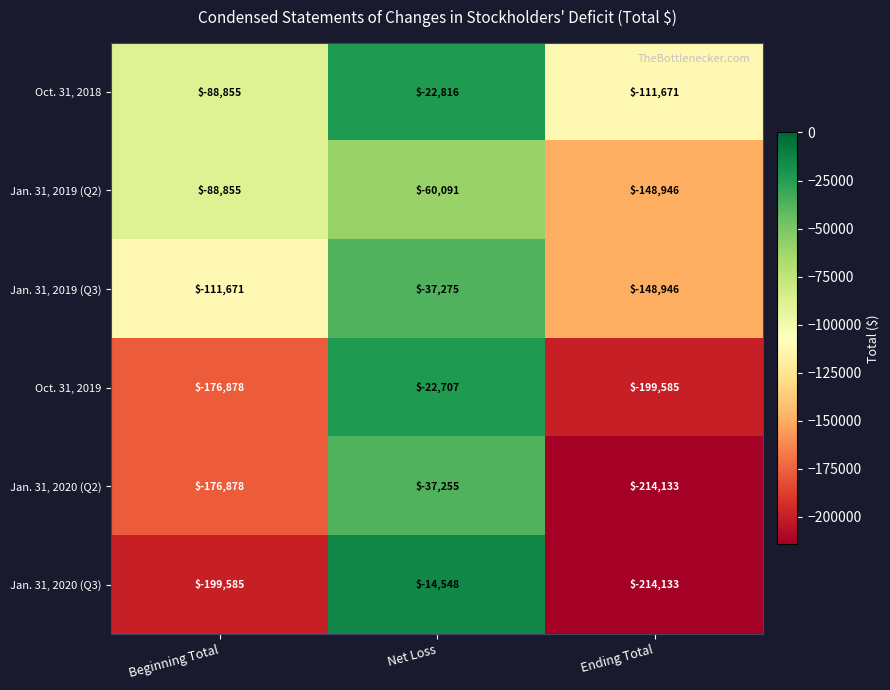

The Oct. 31, 2019 series shows -32314 at Net Loss. True or false?

False